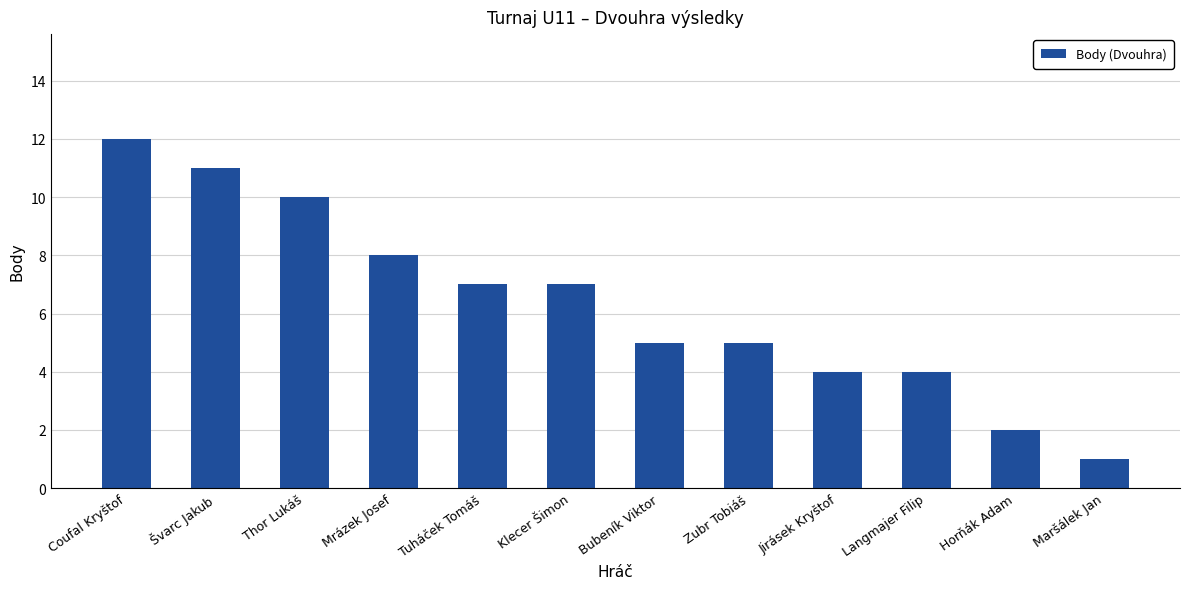

What is the label of the 2nd bar from the left?

Švarc Jakub